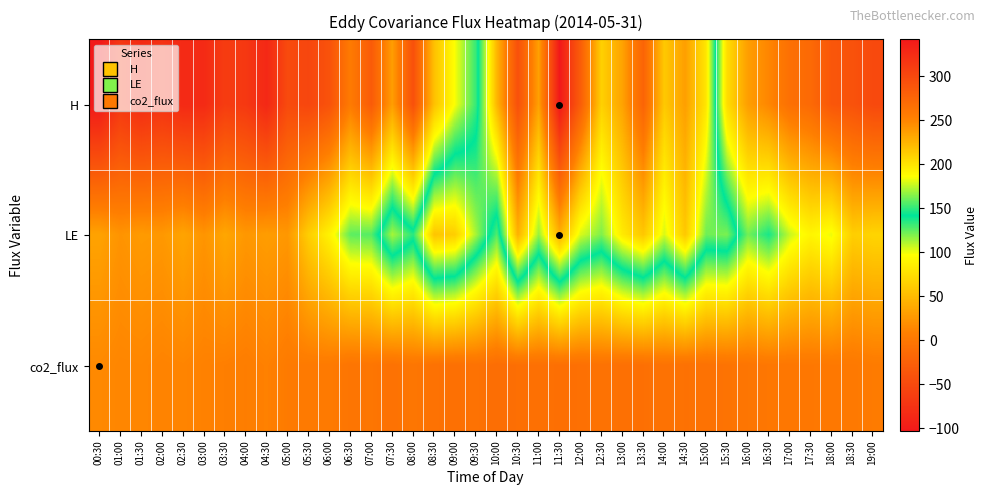

Reading right to left, extract all data points from this chart.

H: 19:00=-50.9	18:30=-40.6	18:00=-35.9	17:30=-15.2	17:00=-8.3	16:30=12.9	16:00=29.8	15:30=74.2	15:00=198.7	14:30=236.2	14:00=214.1	13:30=276.8	13:00=234.2	12:30=209.9	12:00=282.1	11:30=342.1	11:00=235.2	10:30=293.5	10:00=224.0	09:30=132.3	09:00=98.2	08:30=54.0	08:00=-43.3	07:30=29.6	07:00=-31.2	06:30=3.5	06:00=-40.3	05:30=-54.1	05:00=-49.8	04:30=-86.8	04:00=-69.4	03:30=-64.9	03:00=-84.3	02:30=-85.0	02:00=-75.9	01:30=-83.2	01:00=-70.2	00:30=-103.3
LE: 19:00=68.1	18:30=63.5	18:00=100.4	17:30=90.6	17:00=107.1	16:30=137.7	16:00=122.0	15:30=162.9	15:00=160.8	14:30=214.8	14:00=179.0	13:30=215.1	13:00=196.5	12:30=163.6	12:00=179.2	11:30=227.2	11:00=167.8	10:30=226.5	10:00=127.5	09:30=170.4	09:00=211.5	08:30=216.7	08:00=149.0	07:30=170.7	07:00=127.4	06:30=125.6	06:00=89.2	05:30=63.6	05:00=25.3	04:30=29.2	04:00=25.3	03:30=35.9	03:00=23.2	02:30=34.3	02:00=25.6	01:30=27.4	01:00=22.4	00:30=33.2
co2_flux: 19:00=3.9	18:30=1.3	18:00=0.9	17:30=0.1	17:00=-0.3	16:30=-0.5	16:00=-2.4	15:30=-4.7	15:00=-6.2	14:30=-6.9	14:00=-5.1	13:30=-8.6	13:00=-8.2	12:30=-5.5	12:00=-8.4	11:30=-8.7	11:00=-7.7	10:30=-9.2	10:00=-11.1	09:30=-5.9	09:00=-8.3	08:30=-6.2	08:00=-1.4	07:30=-6.3	07:00=-2.1	06:30=-3.2	06:00=3.1	05:30=3.3	05:00=3.4	04:30=9.4	04:00=6.2	03:30=8.0	03:00=9.4	02:30=12.1	02:00=10.8	01:30=13.2	01:00=12.6	00:30=15.3